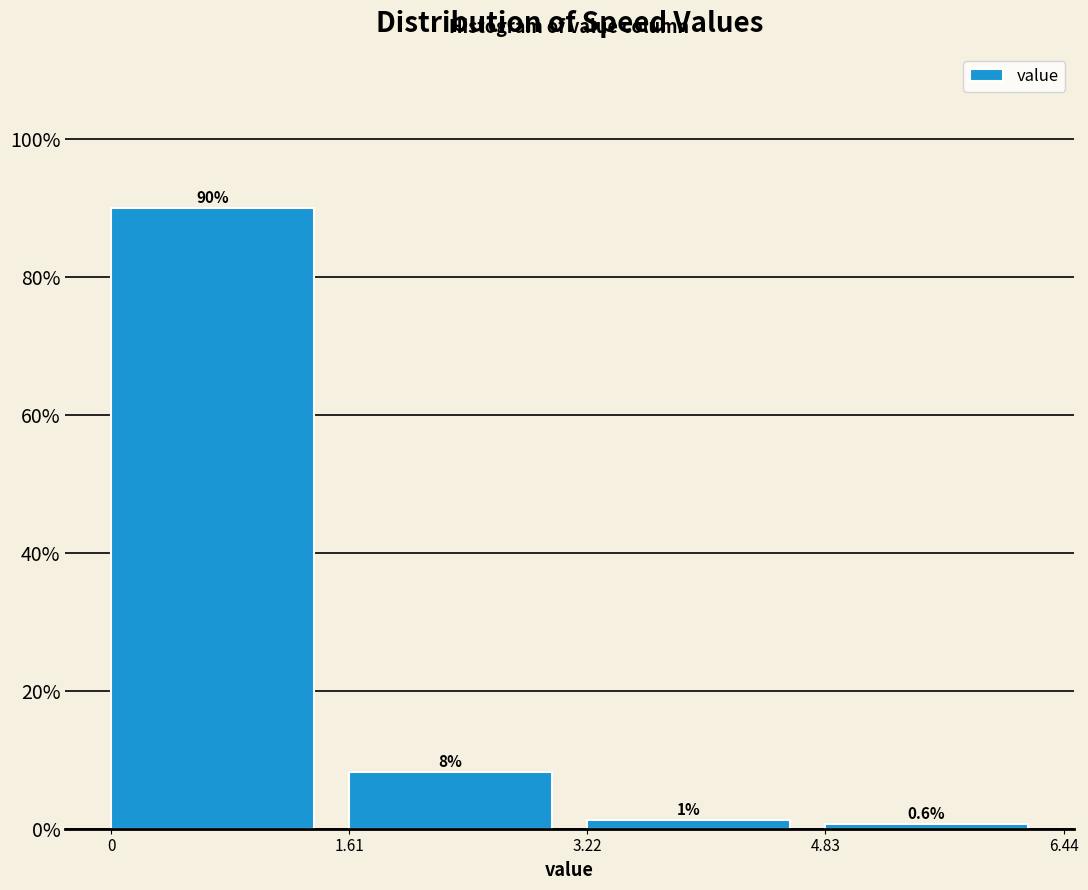

Over which range of the x-axis is the bar tallest?

0 to 1.61